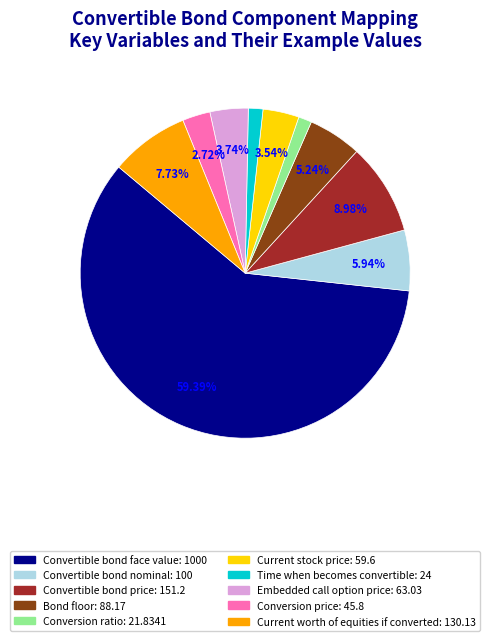

Which slice represents more than half of the pie?

Convertible bond face value